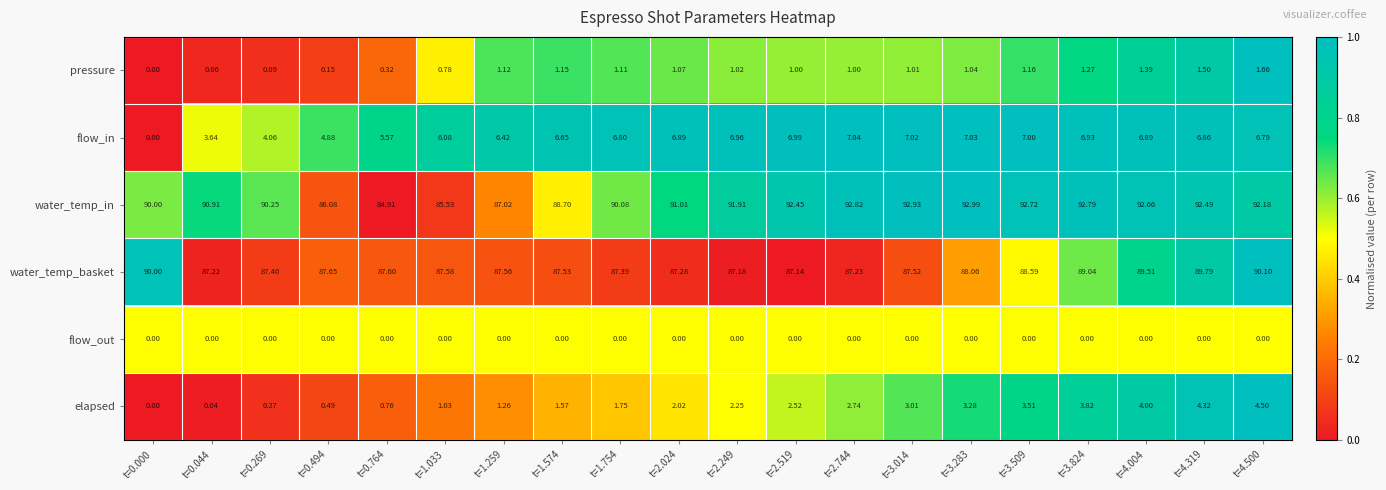

Which series has the largest range (max minus min)?

water_temp_in